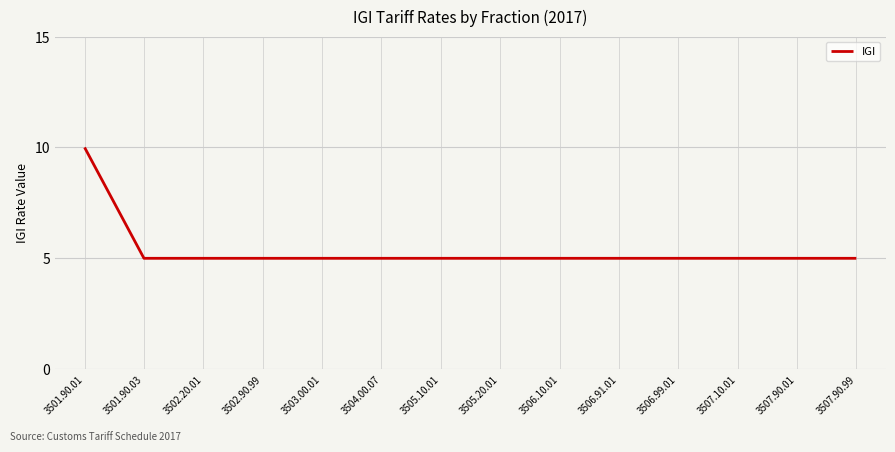

What is the difference between the maximum and minimum values?

5